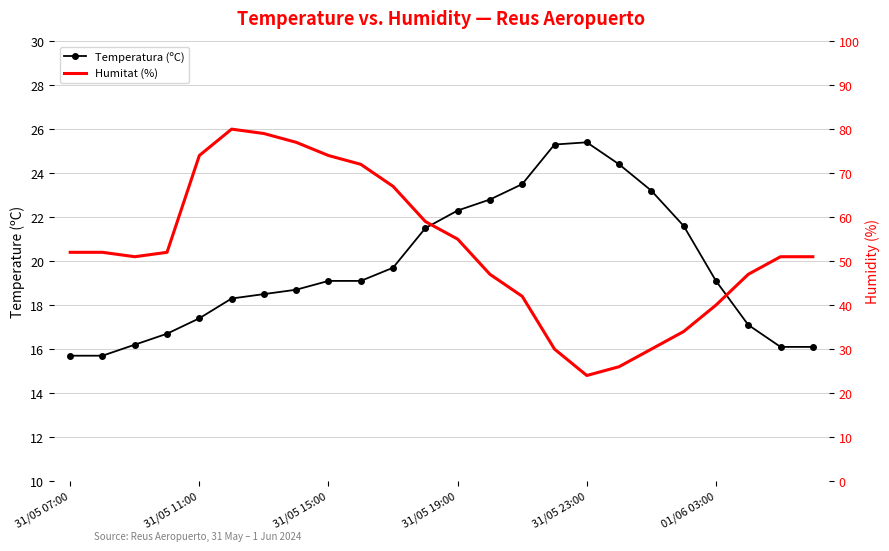

Which series has the largest total across all categories?

Humitat (%)